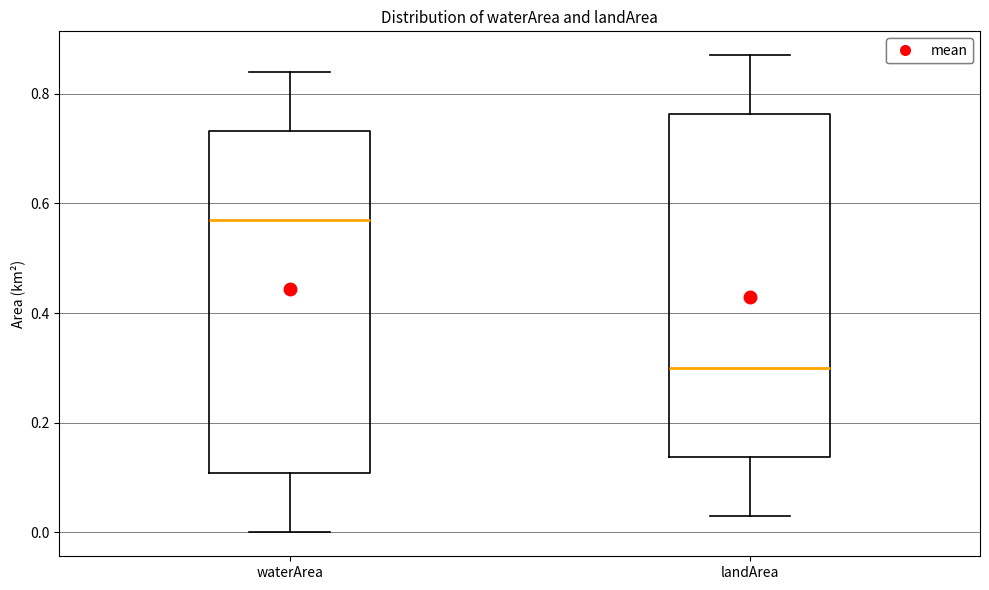

Where is the upper edge of the box for landArea on the y-axis? The values are not printed on the chart, so give them approximately, as read against the axis.

0.76